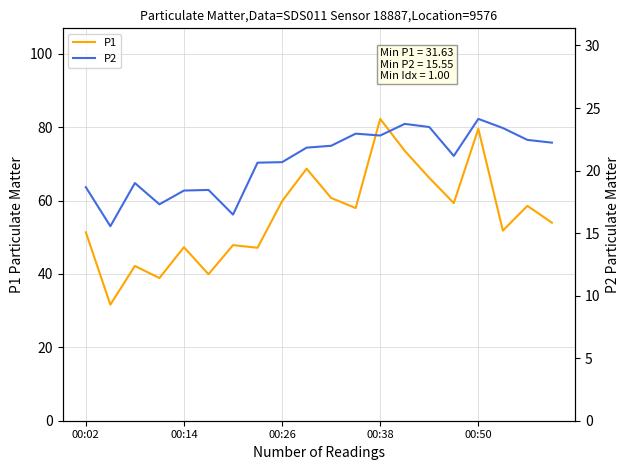

What is the lowest value of the P1 series?

31.6